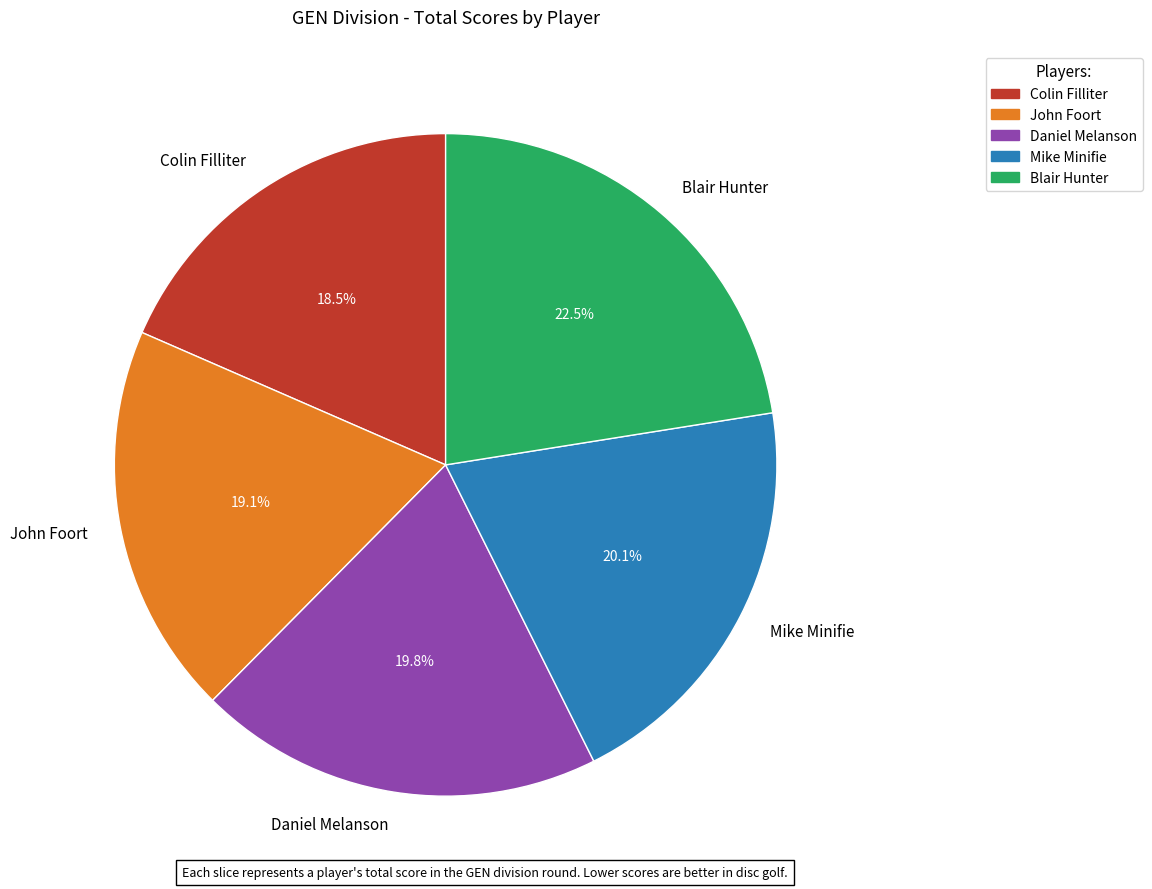

Do Mike Minifie and Daniel Melanson together represent more than half of the pie?

No